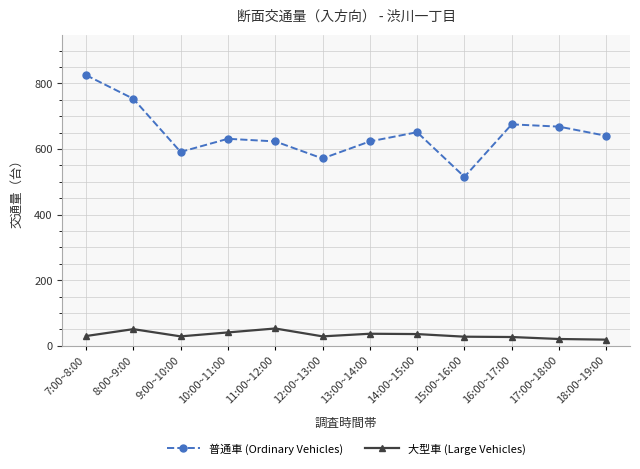

Between 13:00~14:00 and 15:00~16:00, which series saw the biggest shift?

普通車 (Ordinary Vehicles)